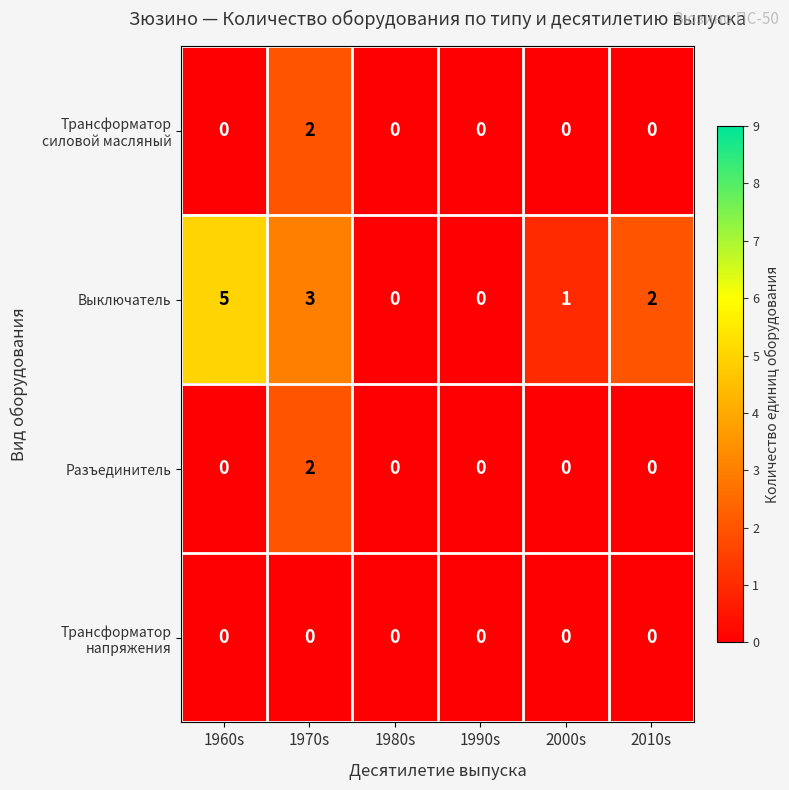

The Разъединитель series shows 0 at 2010s. True or false?

True